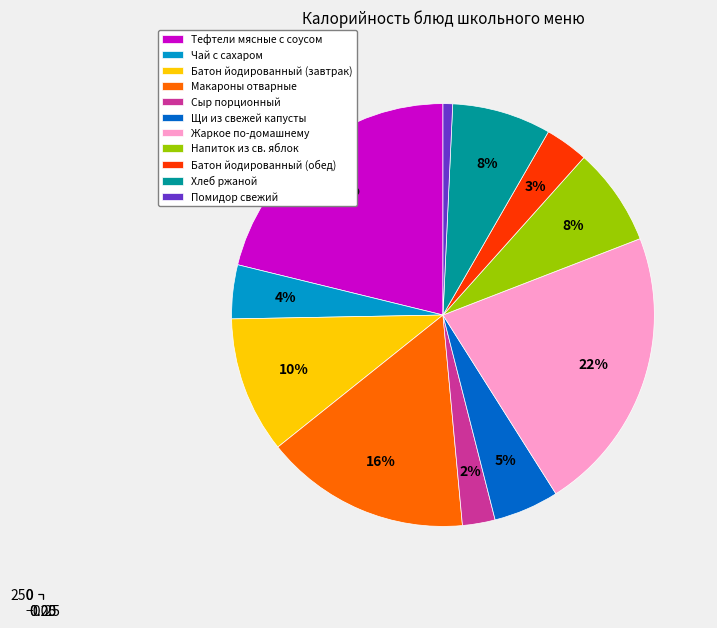

To the nearest percent, what is the difference between the largest and smallest slice percentages?

21%